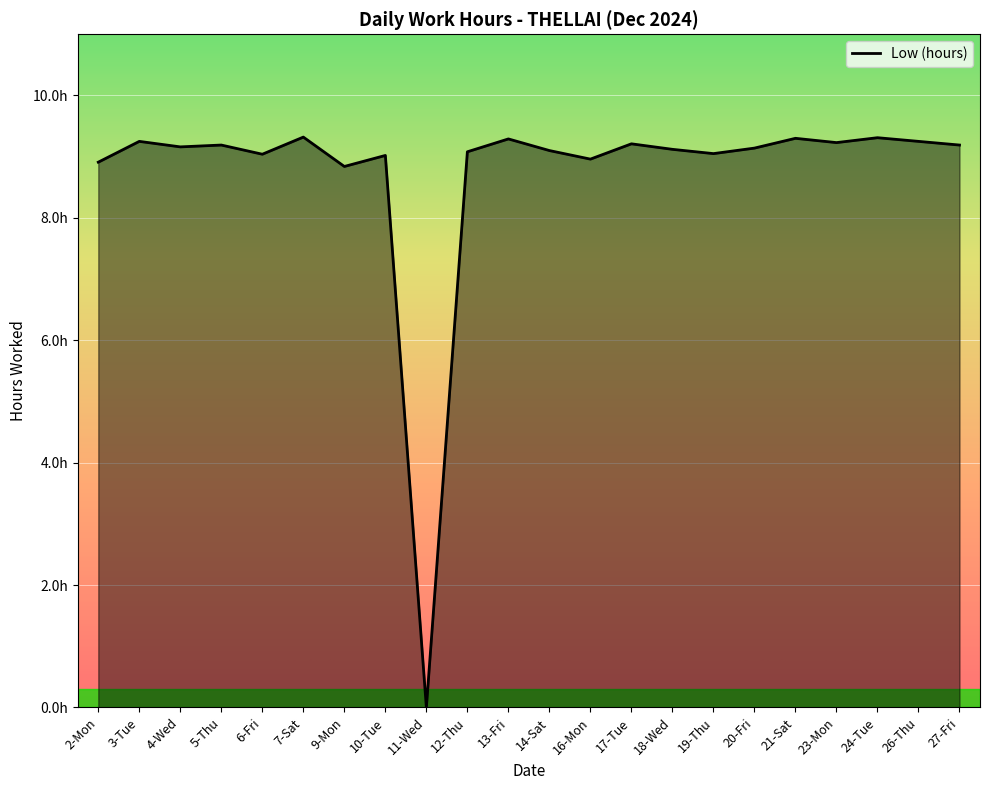

Does the chart display data point markers on the line(s)?

No